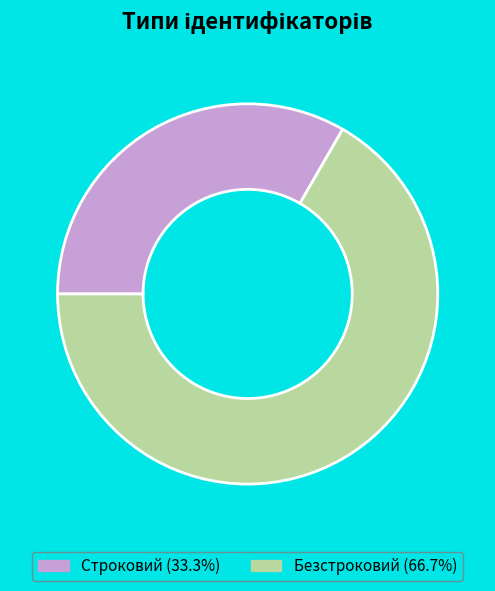

How many slices are in this pie chart?

2